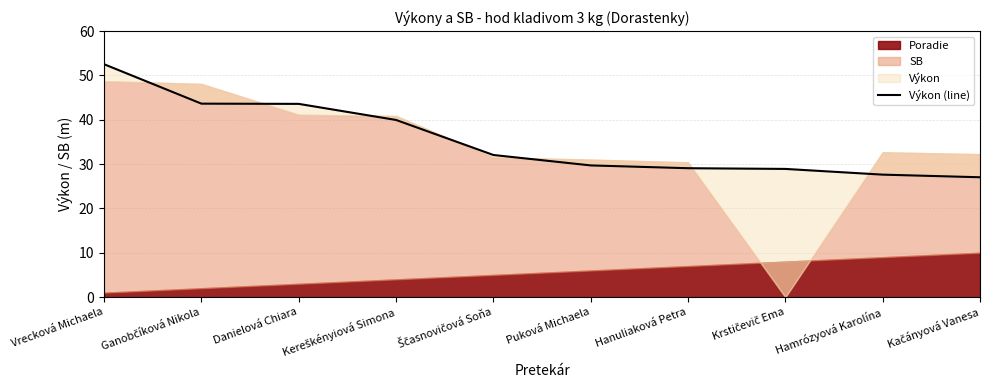

What is the difference between the maximum and second lowest values?

24.9